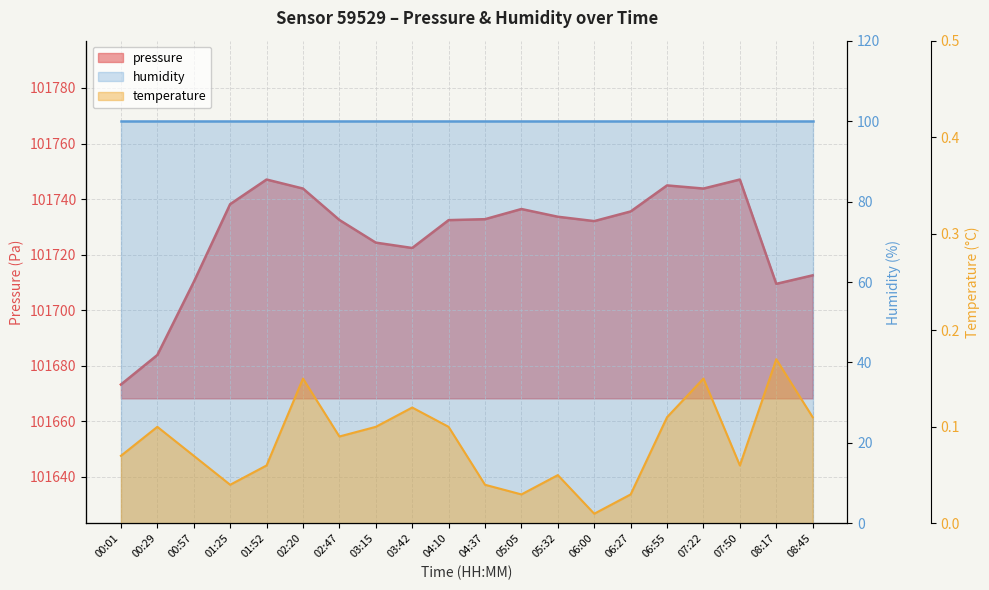

Which series has the largest range (max minus min)?

pressure